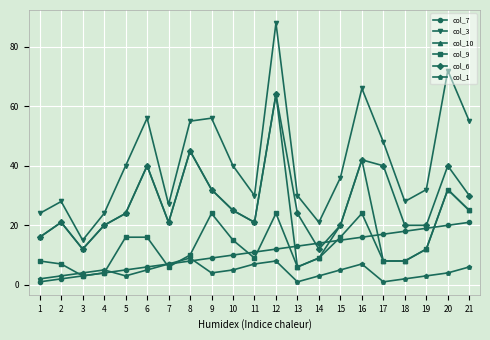

What is the average value of the col_7 series?

11